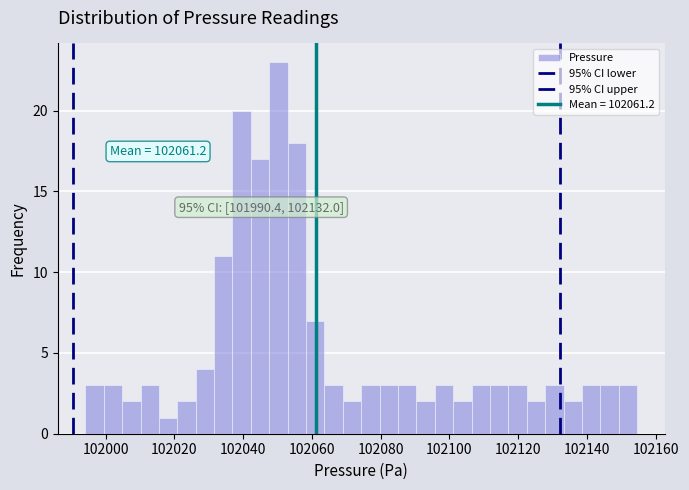

Read against the x-axis, roughly where is the centre of the tallest bar?

102050